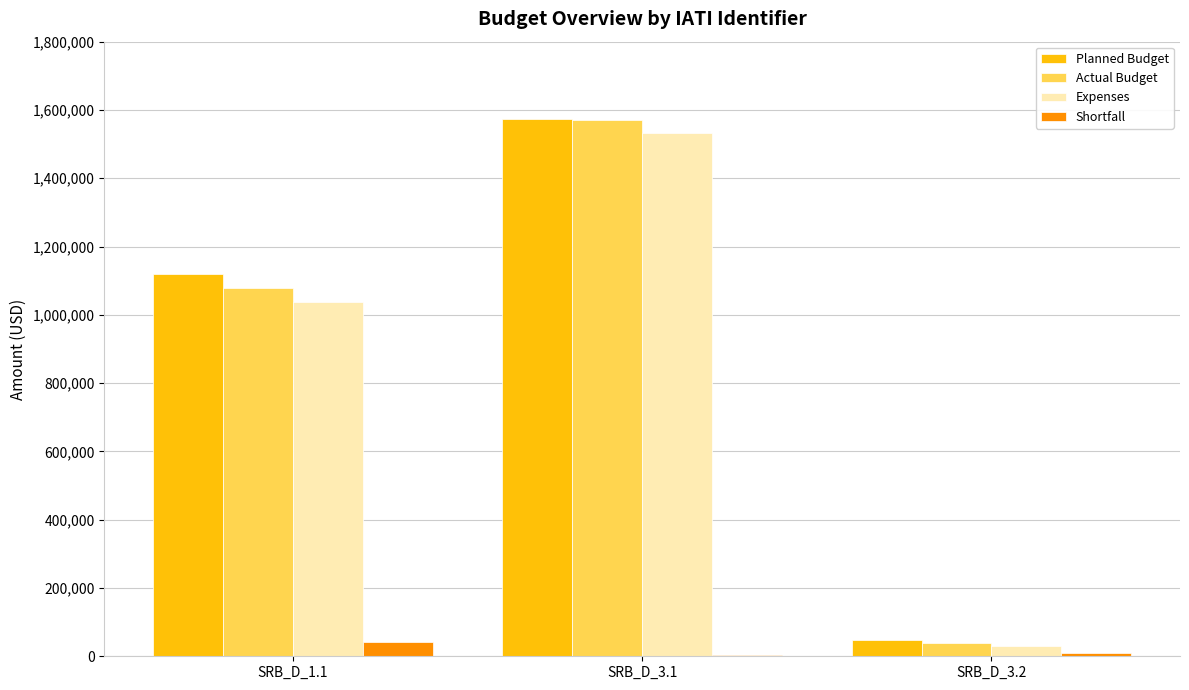

What is the total value across all series at SRB_D_3.1?

4682323.8